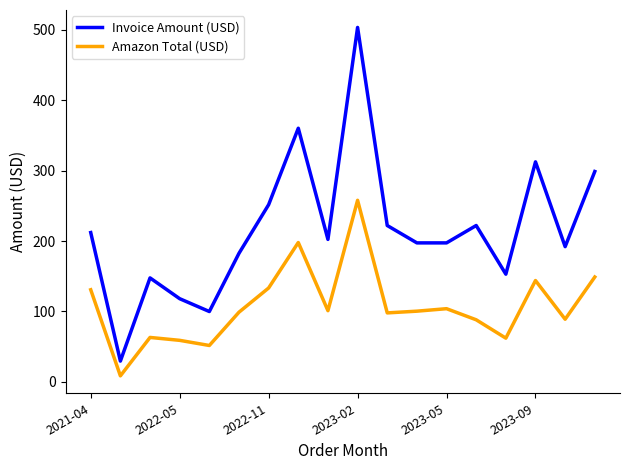

List the series in order of their overall mean, highest first.

Invoice Amount (USD), Amazon Total (USD)